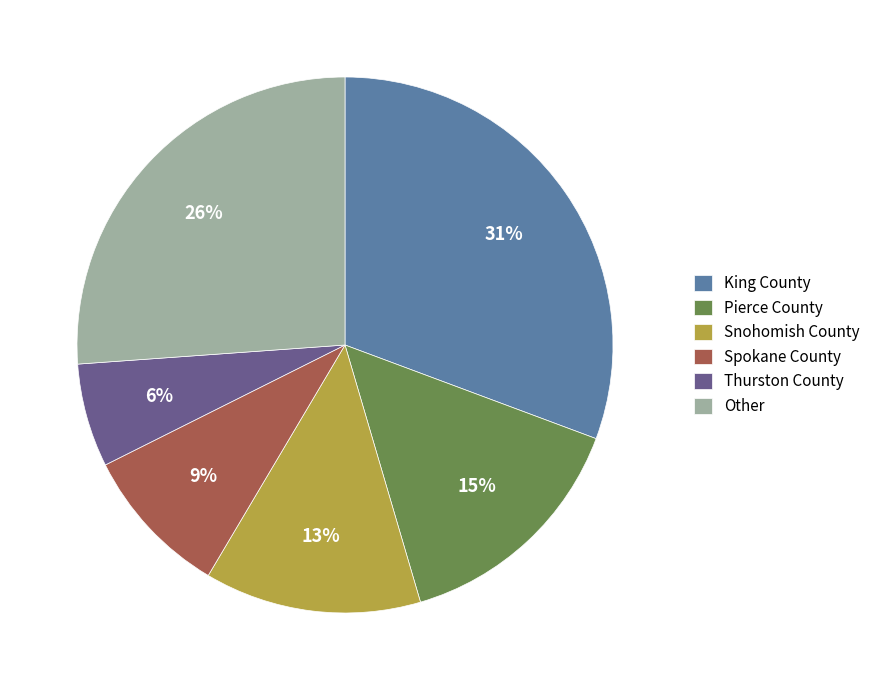

What is the largest slice in the pie chart?

King County